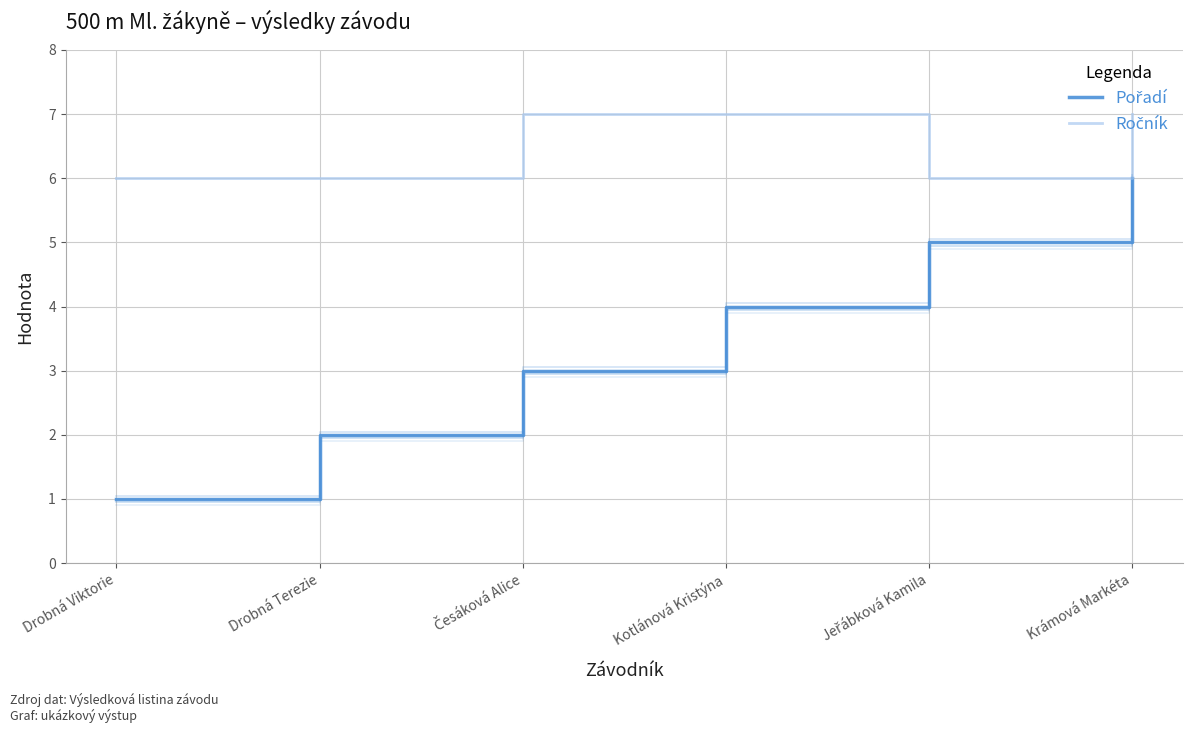

What position from the left is Česáková Alice?

3